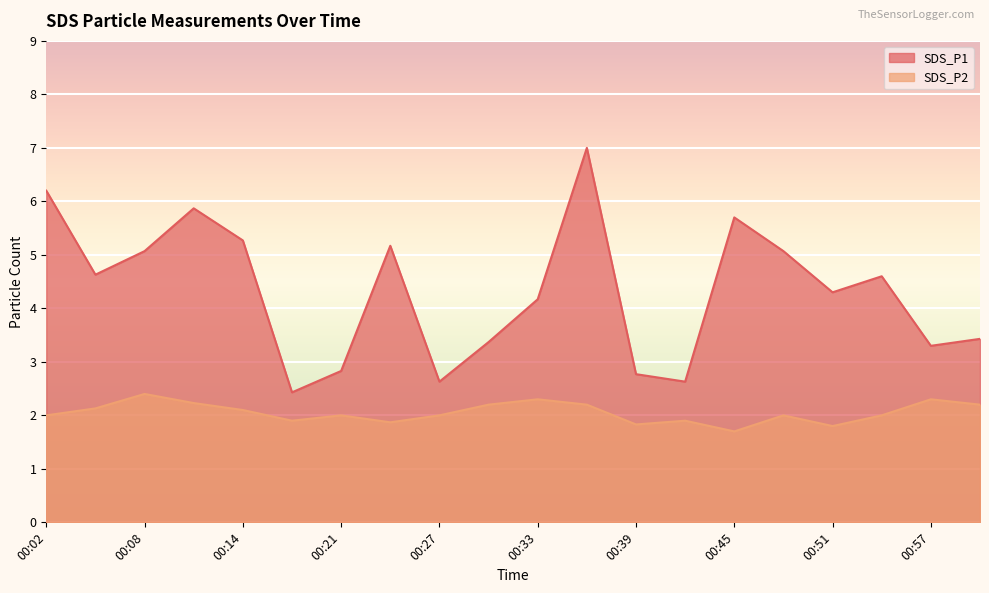

How many values in the SDS_P2 series exceed 2?

9